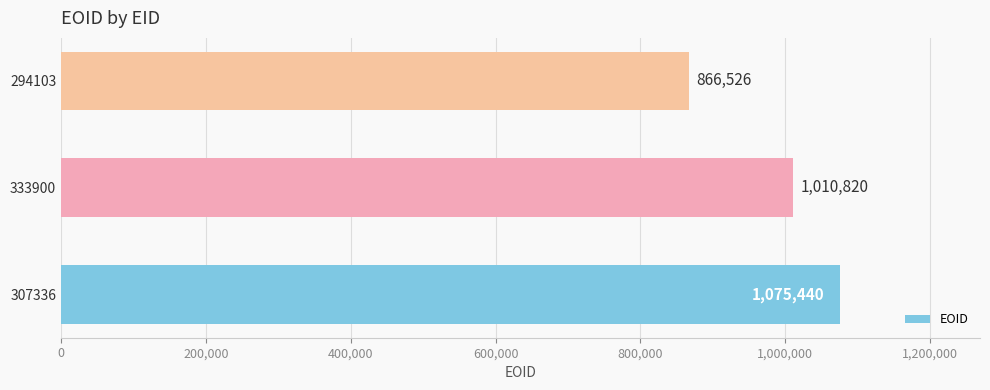

What is the smallest value displayed?

866526